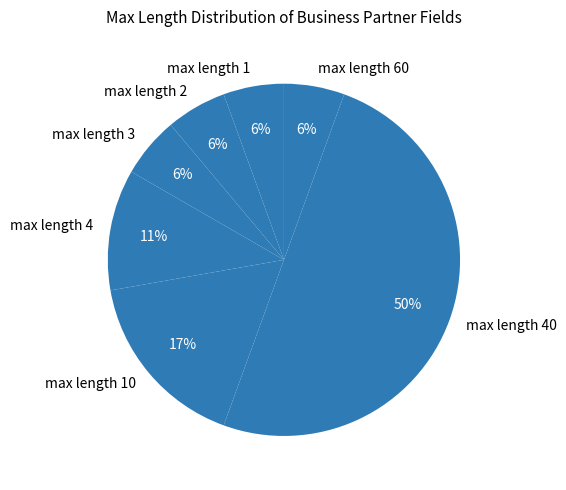

What percentage is the max length 60 slice, to the nearest percent?

6%